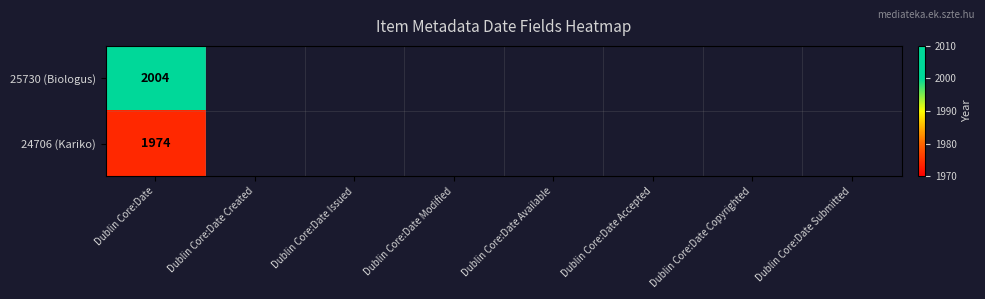

List the labels in order of 24706 value, smallest first.

Dublin Core:Date Created, Dublin Core:Date Issued, Dublin Core:Date Modified, Dublin Core:Date Available, Dublin Core:Date Accepted, Dublin Core:Date Copyrighted, Dublin Core:Date Submitted, Dublin Core:Date